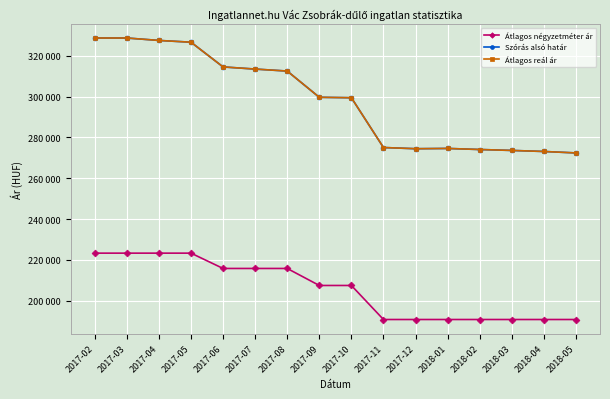

What is the label of the 3rd point from the left?

2017-04